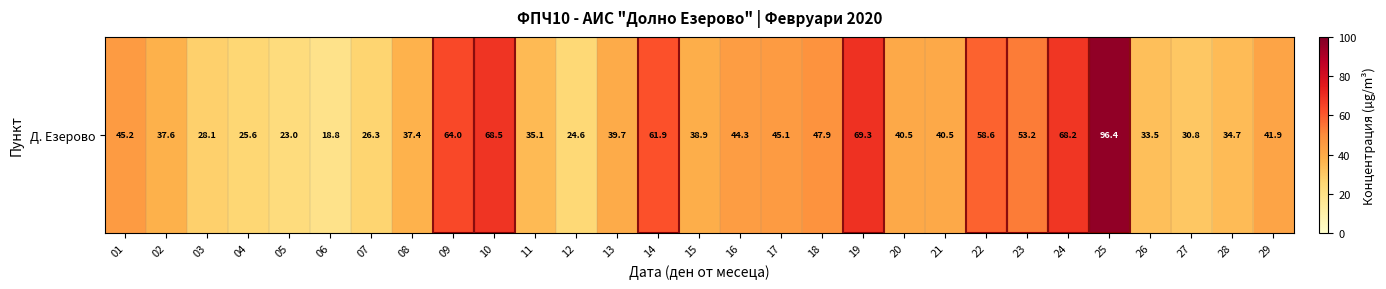

What is the change in value from 12 to 15?

+14.3